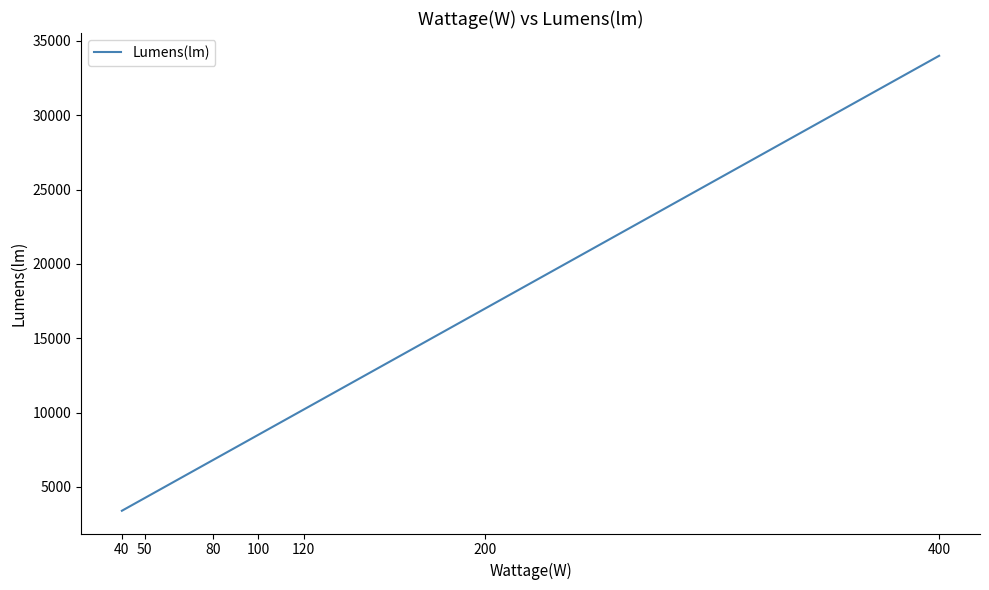

What value does the data have at 200?

17000